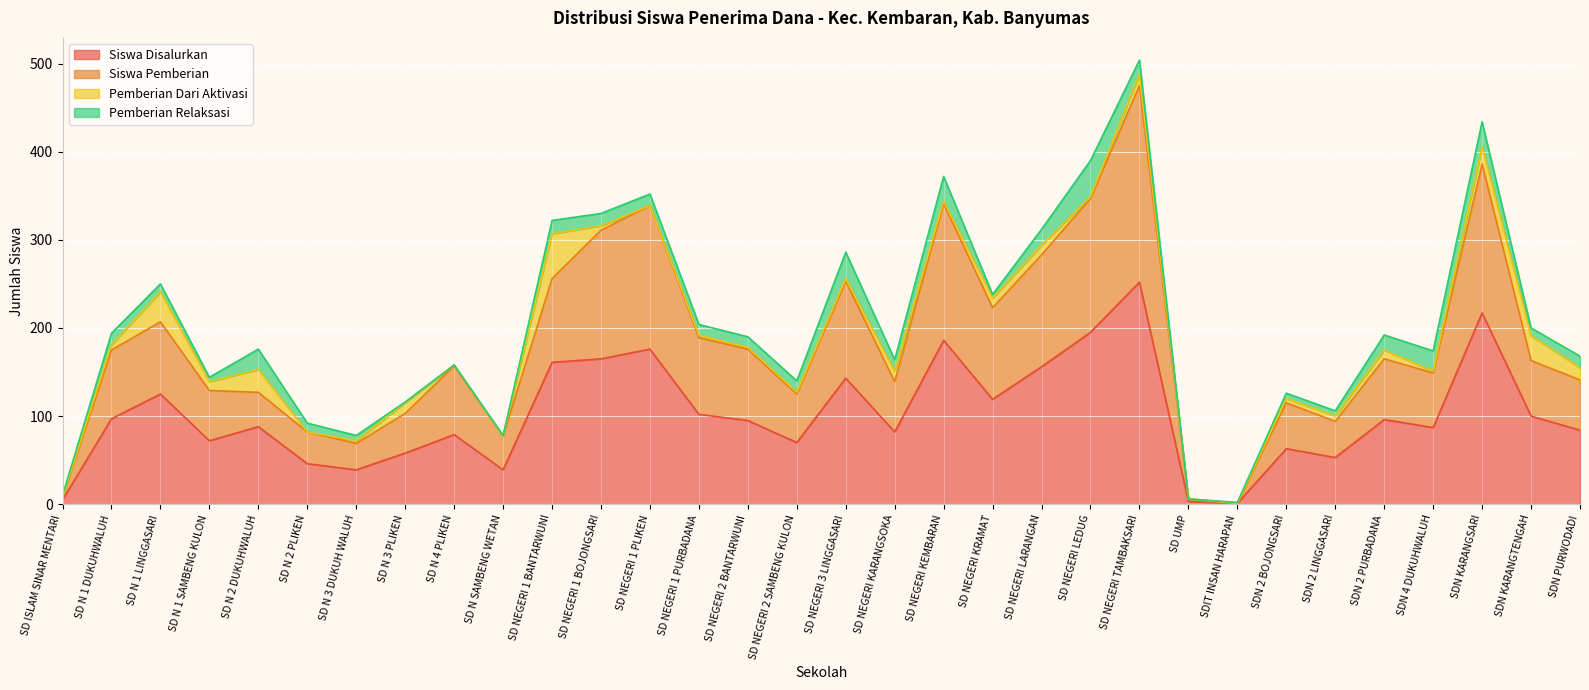

What is the maximum value for Siswa Disalurkan?

252